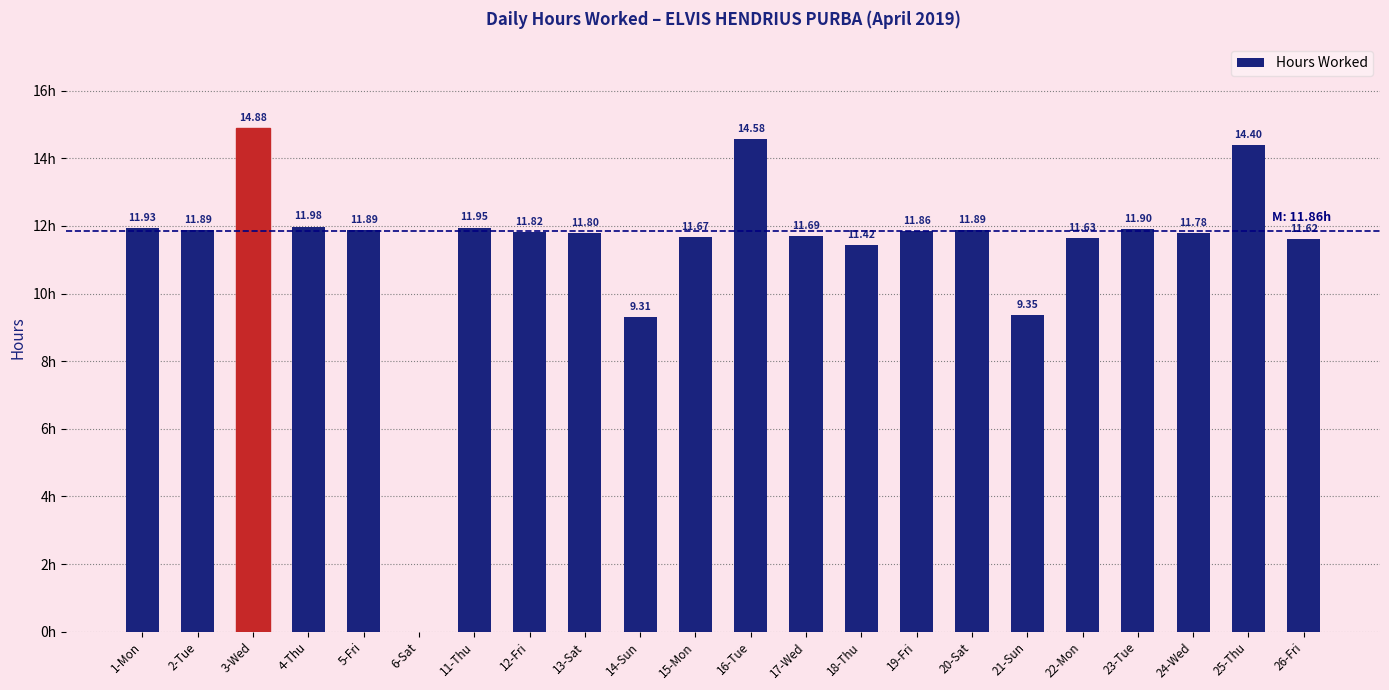

Which has a higher value, 24-Wed or 21-Sun?

24-Wed